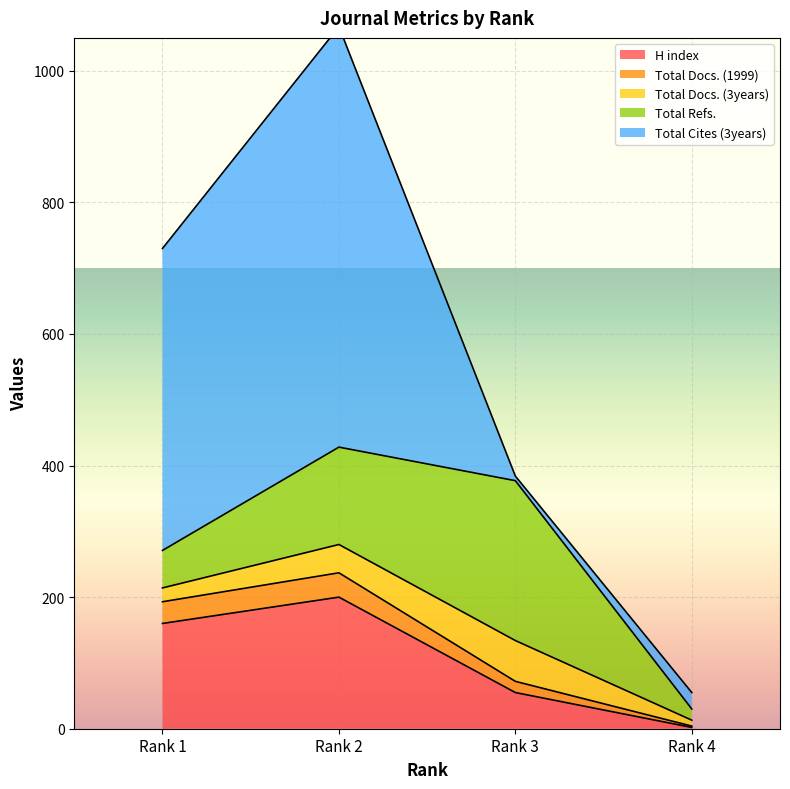

At which category does Total Docs. (1999) reach its first local peak?

Rank 2